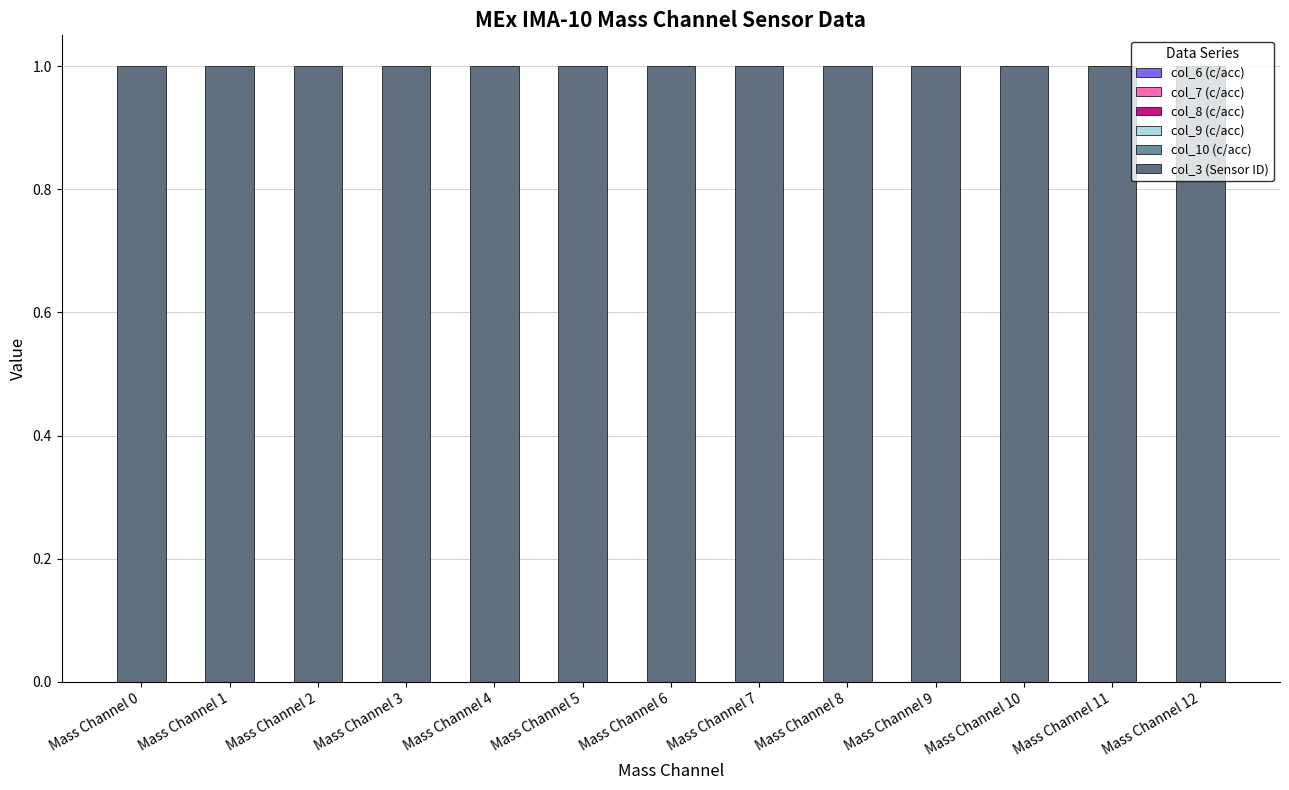

At which category does the chart reach its peak across all series?

Mass Channel 0